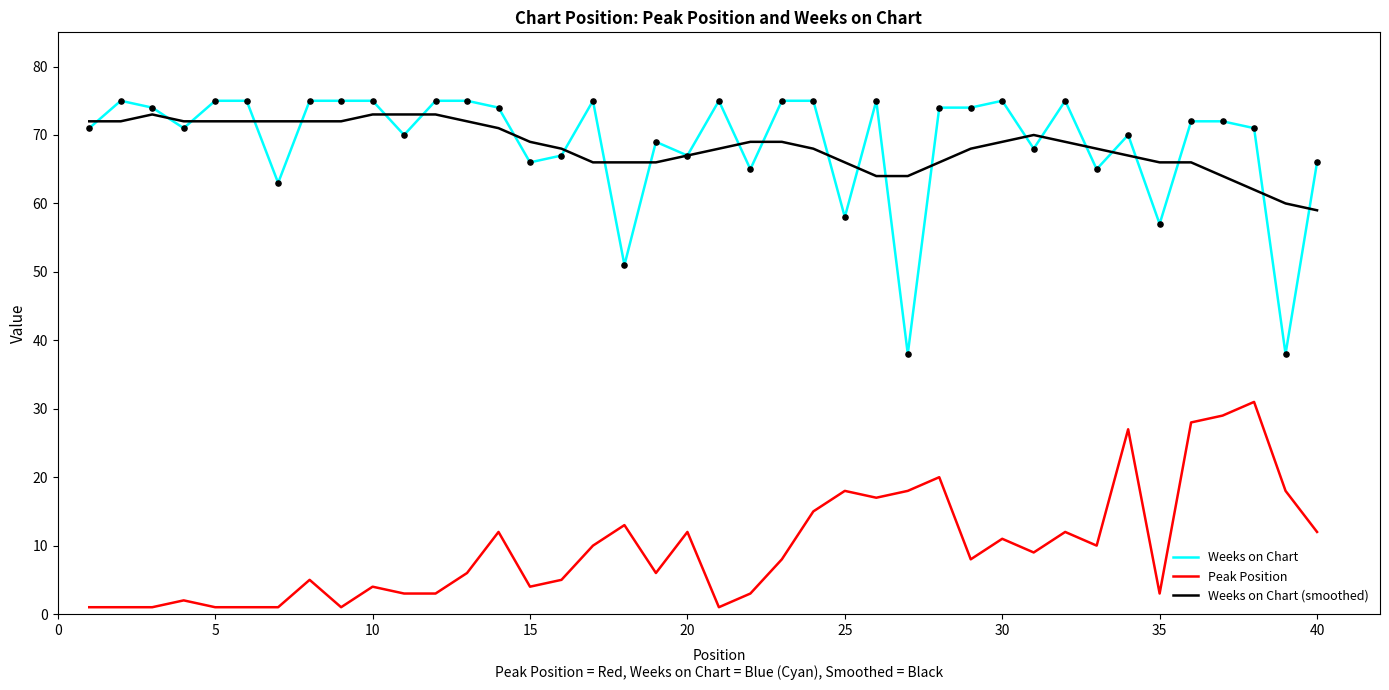

Which series has the largest range (max minus min)?

Weeks on Chart